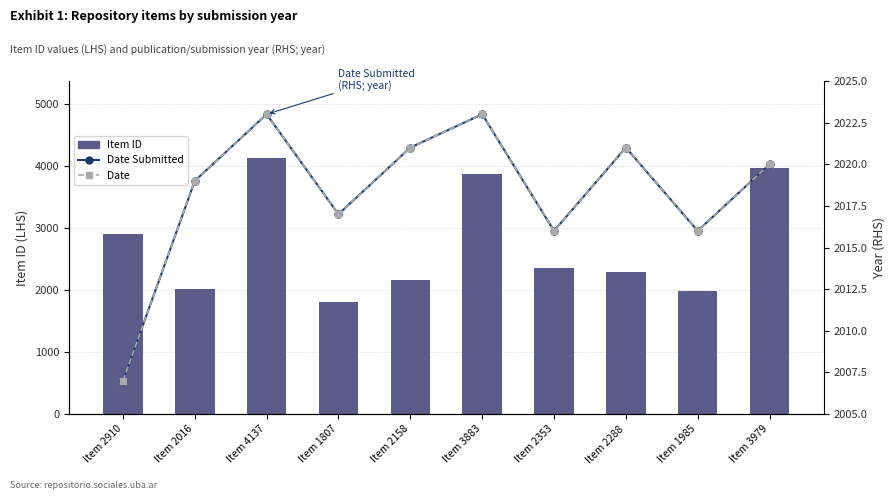

List the series in order of their peak value, lowest first.

Date Submitted, Date, Item ID